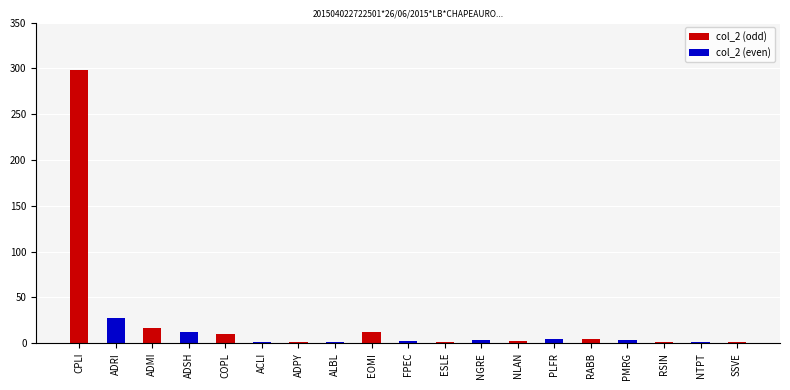

List the labels in order of value, largest first.

CPLI, ADRI, ADMI, ADSH, EOMI, COPL, PLFR, RABB, NGRE, PMRG, FPEC, NLAN, ACLI, ADPY, ALBL, ESLE, RSIN, NTPT, SSVE